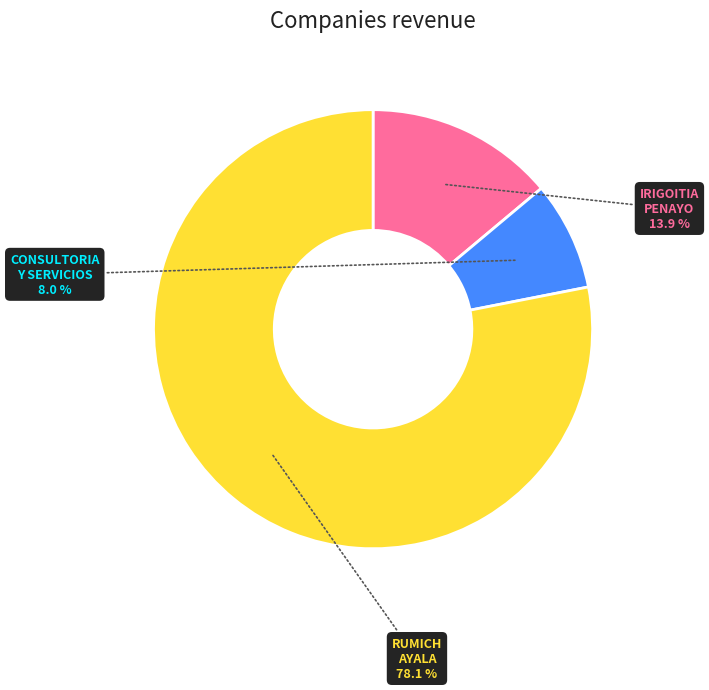

Which slice is the largest?

RUMICH AYALA